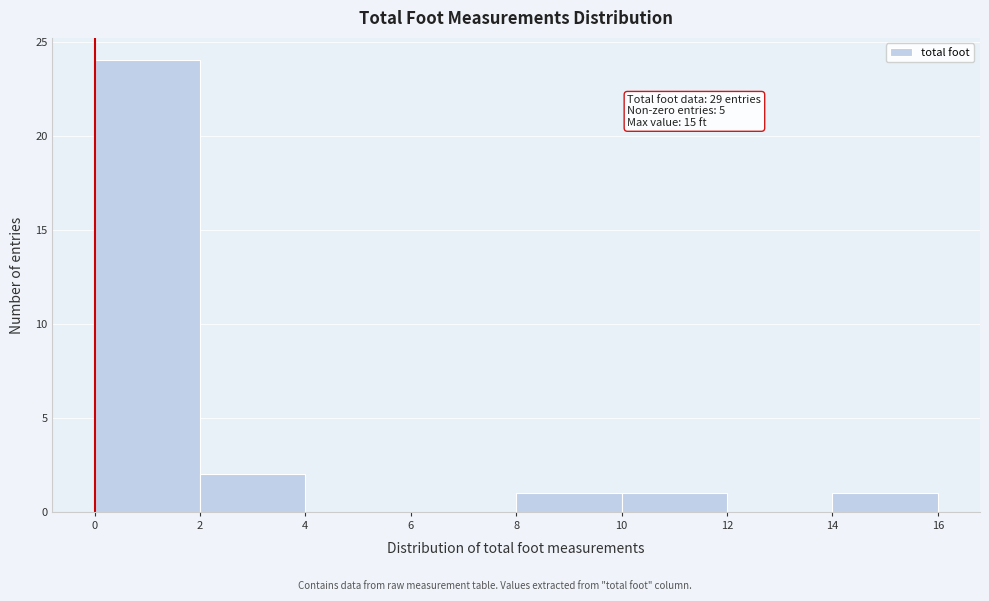

Which range on the x-axis has the tallest bar?

0 to 2